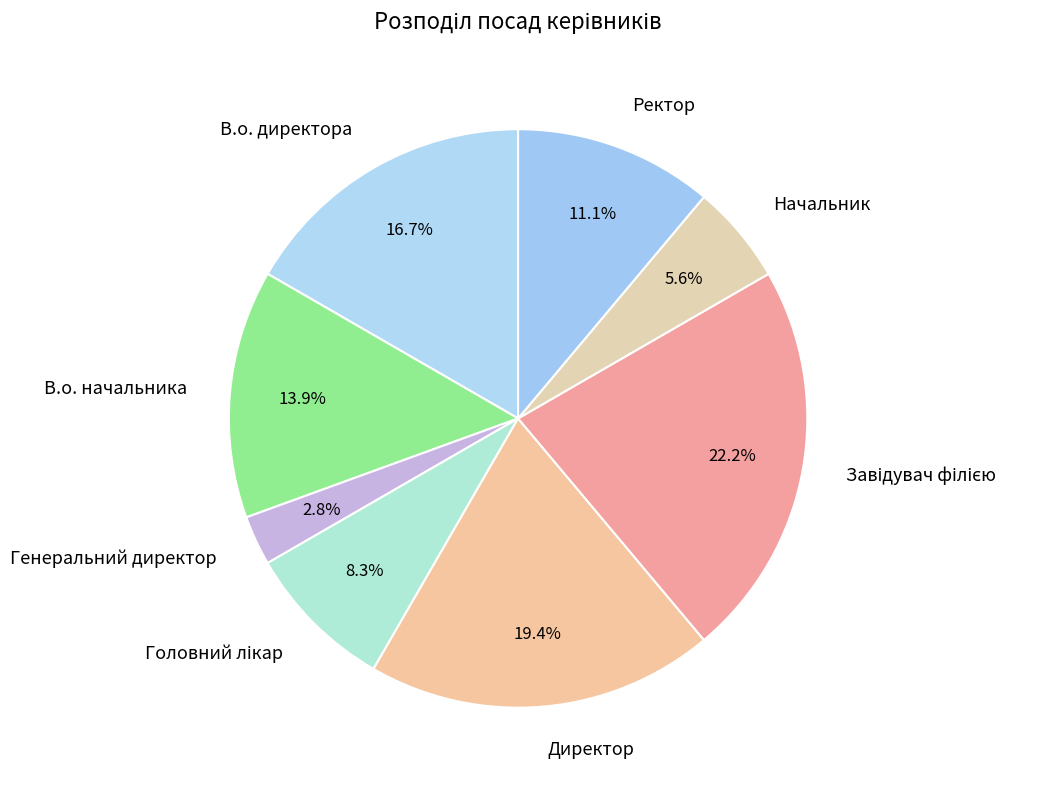

How much of the chart is everything except Начальник?

94.4%